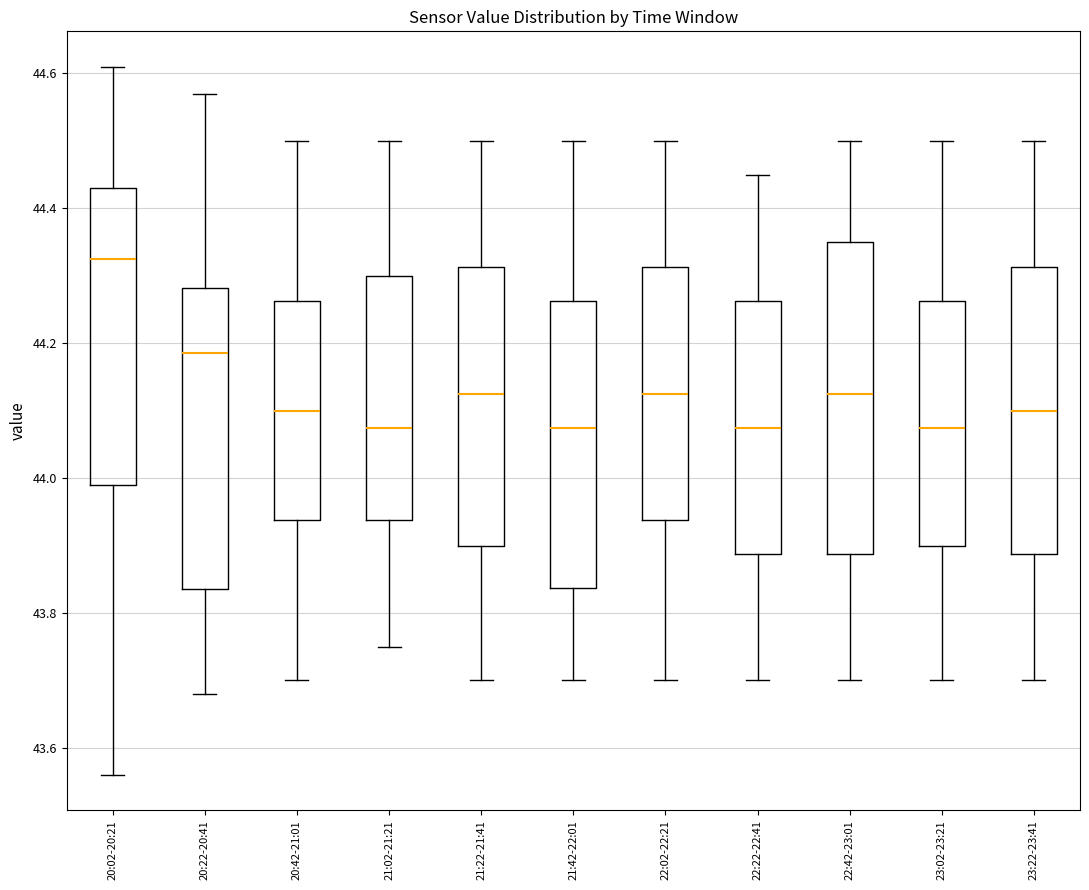

Reading left to right, read every box against the y-axis: the position of its median line, the range the box covers, and the ends of its whiskers. The values are not printed on the chart, so give them approximately, as read against the axis.

20:02-20:21: median 44.32, box 44.00 to 44.44, whiskers 43.56 to 44.62
20:22-20:41: median 44.18, box 43.84 to 44.28, whiskers 43.68 to 44.58
20:42-21:01: median 44.10, box 43.94 to 44.26, whiskers 43.70 to 44.50
21:02-21:21: median 44.08, box 43.94 to 44.30, whiskers 43.76 to 44.50
21:22-21:41: median 44.12, box 43.90 to 44.32, whiskers 43.70 to 44.50
21:42-22:01: median 44.08, box 43.84 to 44.26, whiskers 43.70 to 44.50
22:02-22:21: median 44.12, box 43.94 to 44.32, whiskers 43.70 to 44.50
22:22-22:41: median 44.08, box 43.88 to 44.26, whiskers 43.70 to 44.46
22:42-23:01: median 44.12, box 43.88 to 44.36, whiskers 43.70 to 44.50
23:02-23:21: median 44.08, box 43.90 to 44.26, whiskers 43.70 to 44.50
23:22-23:41: median 44.10, box 43.88 to 44.32, whiskers 43.70 to 44.50